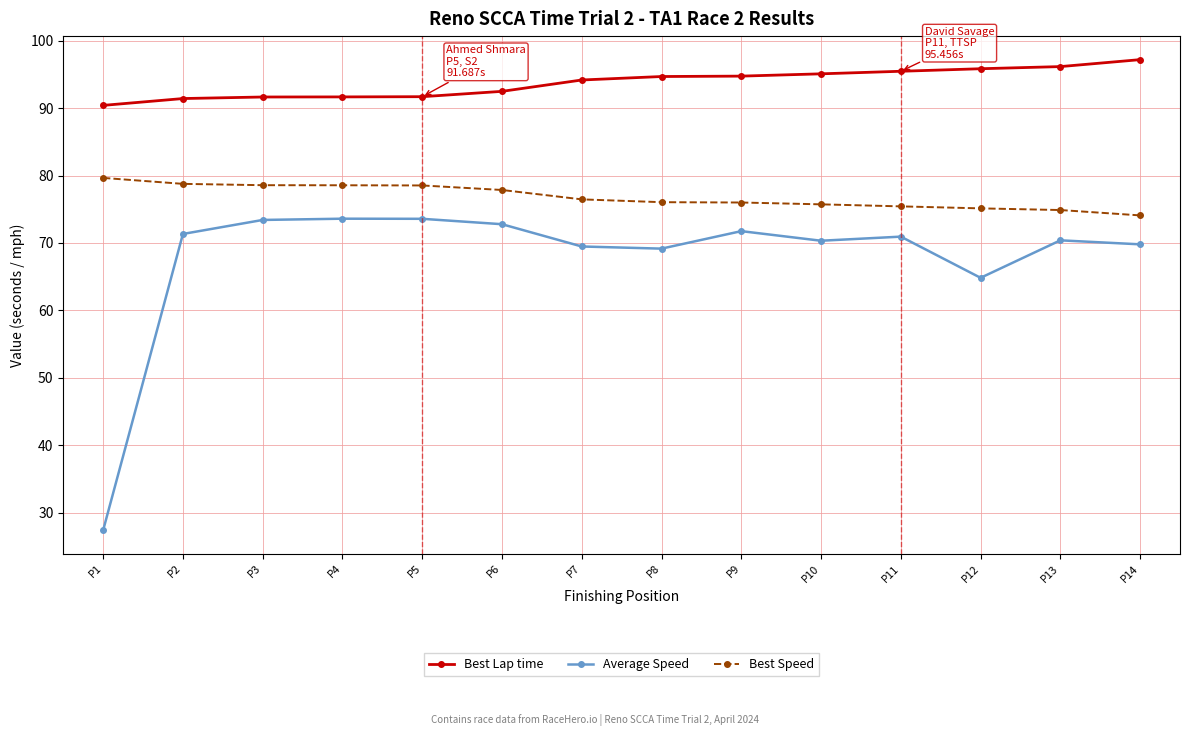

Which category has the lowest value in the Average Speed series?

P1